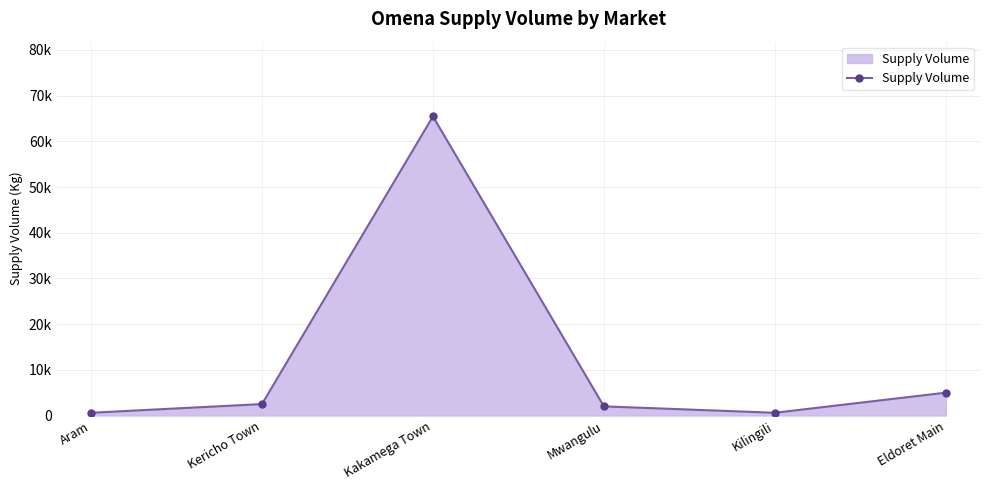

True or false: the data shows 808 at Mwangulu.

False